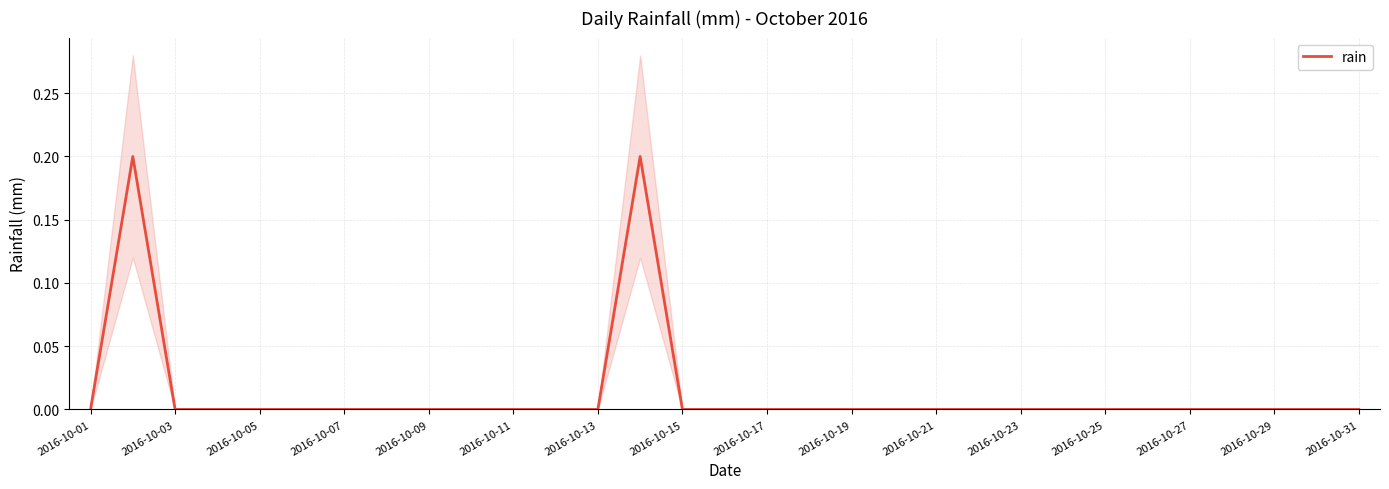

The rain series shows 0.1 at 2016-10-25. True or false?

False